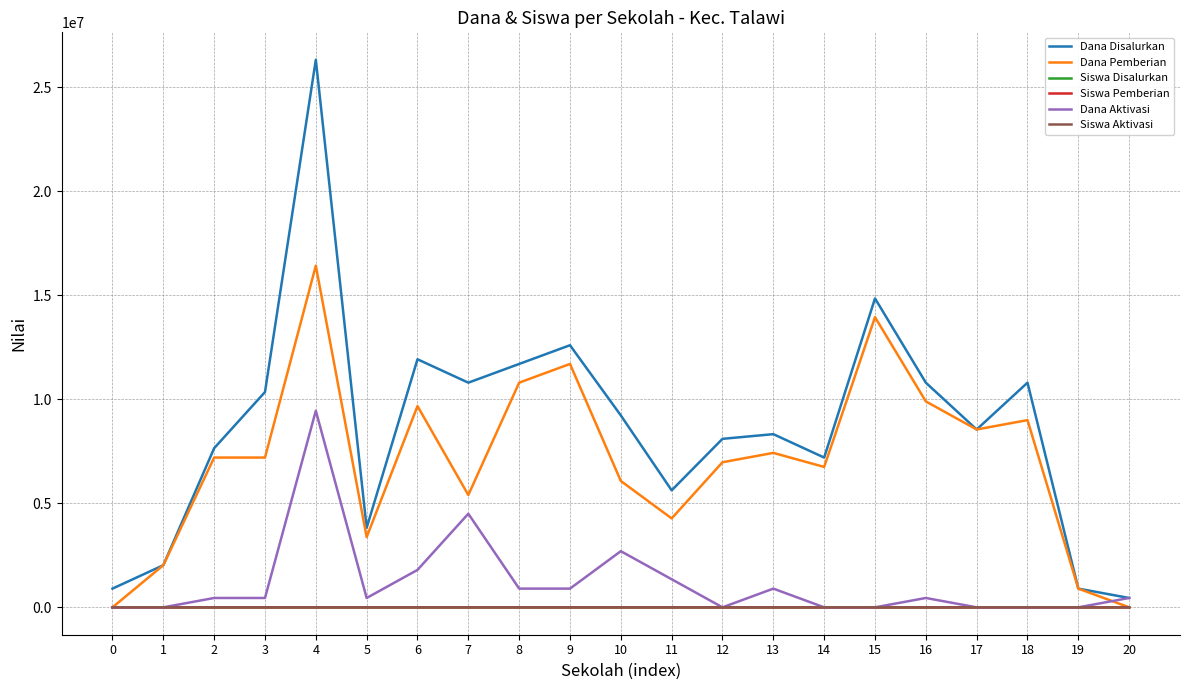

Which series has the largest range (max minus min)?

Dana Disalurkan